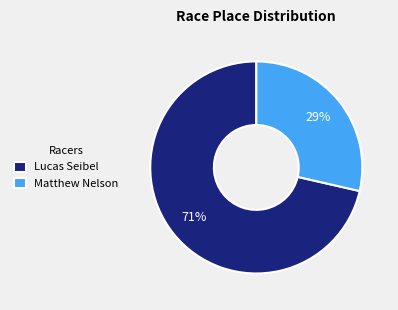

Rank the categories by value from highest to lowest.

Lucas Seibel, Matthew Nelson